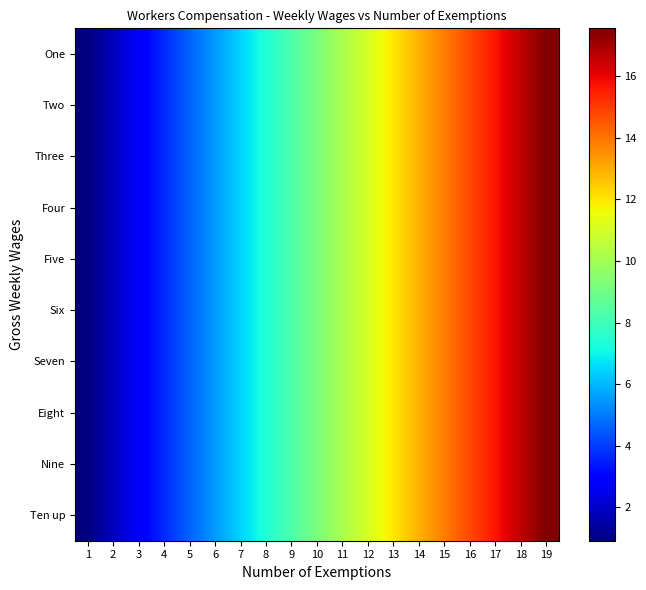

Which has a higher value, 4 or 18?

18